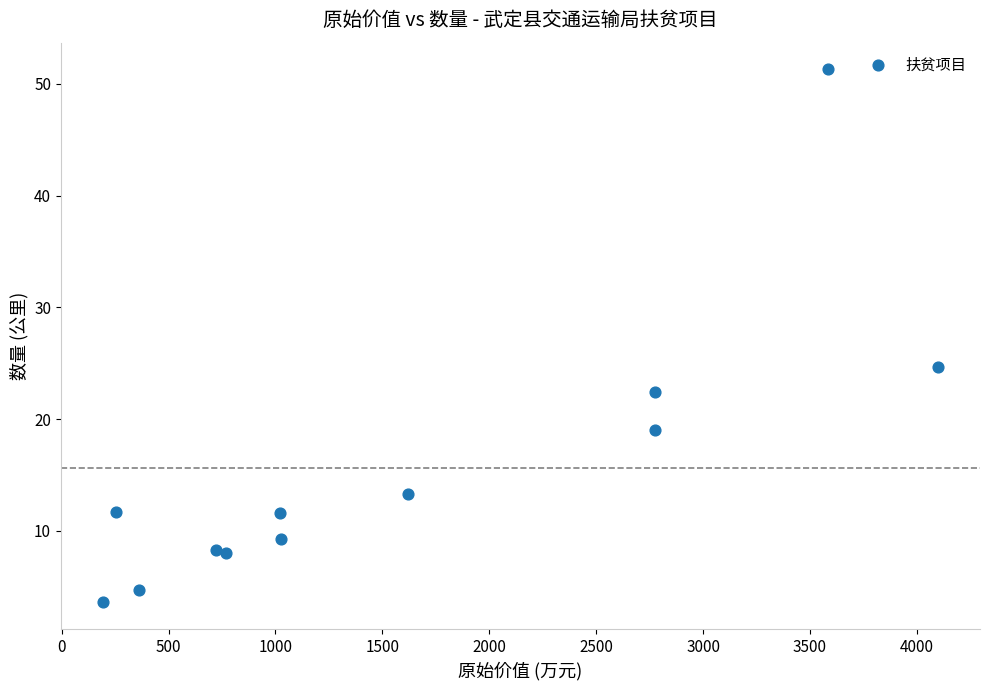

What Y value in the scatter plot is closest to 27?

24.7